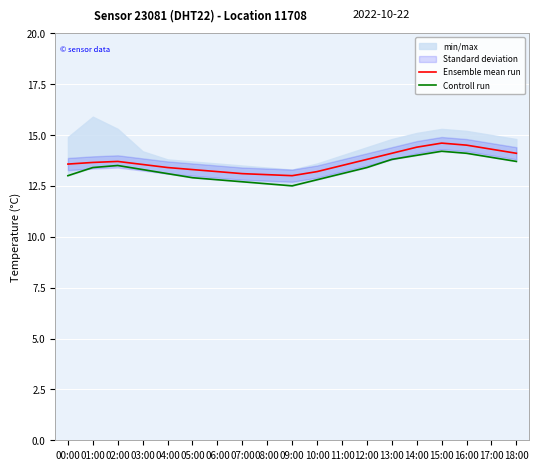

Rank the categories by Controll run value from highest to lowest.

15:00, 16:00, 14:00, 17:00, 13:00, 18:00, 02:00, 01:00, 12:00, 03:00, 04:00, 11:00, 00:00, 05:00, 06:00, 10:00, 07:00, 08:00, 09:00